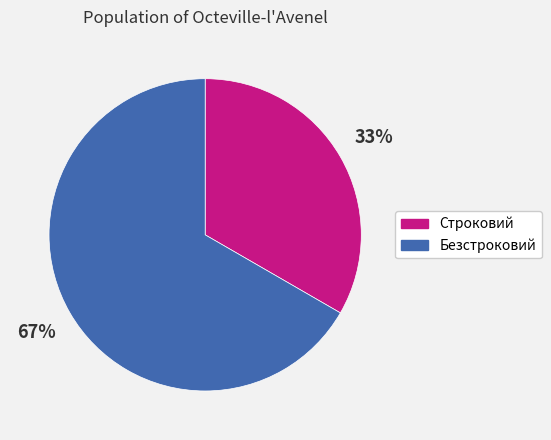

Approximately how many times larger is the value at Безстроковий compared to Строковий?

2.0